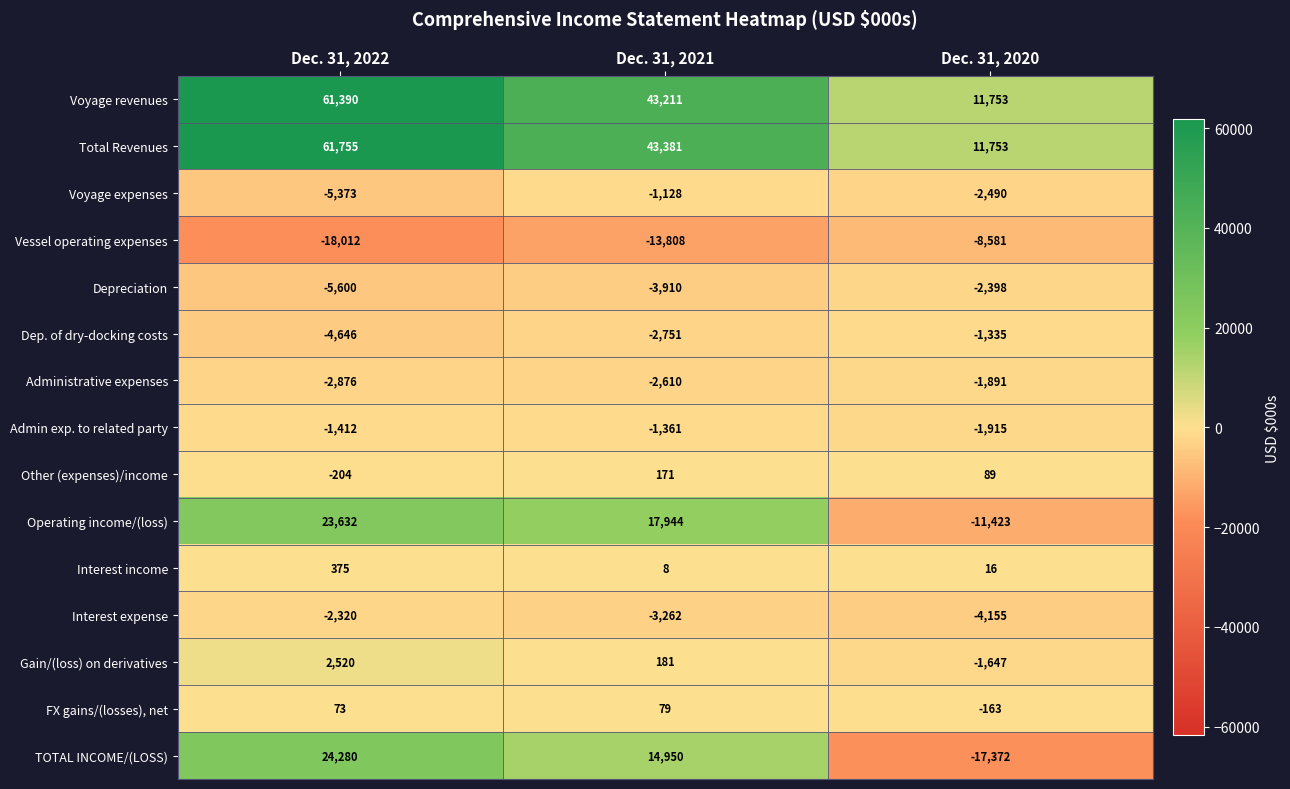

The Voyage revenues series shows 72846 at Dec. 31, 2021. True or false?

False